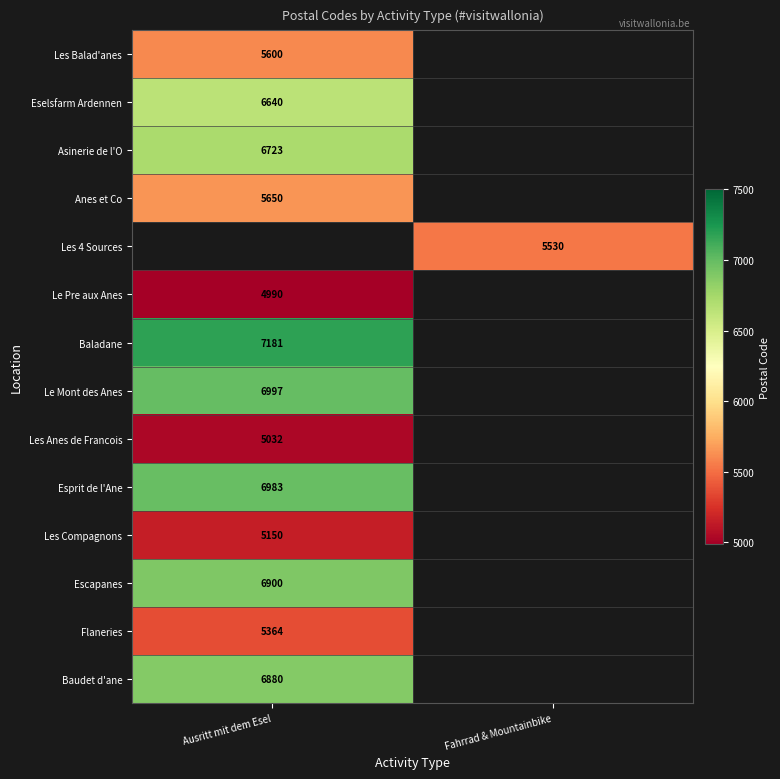

The value of Baladane at Ausritt mit dem Esel is 3671. True or false?

False